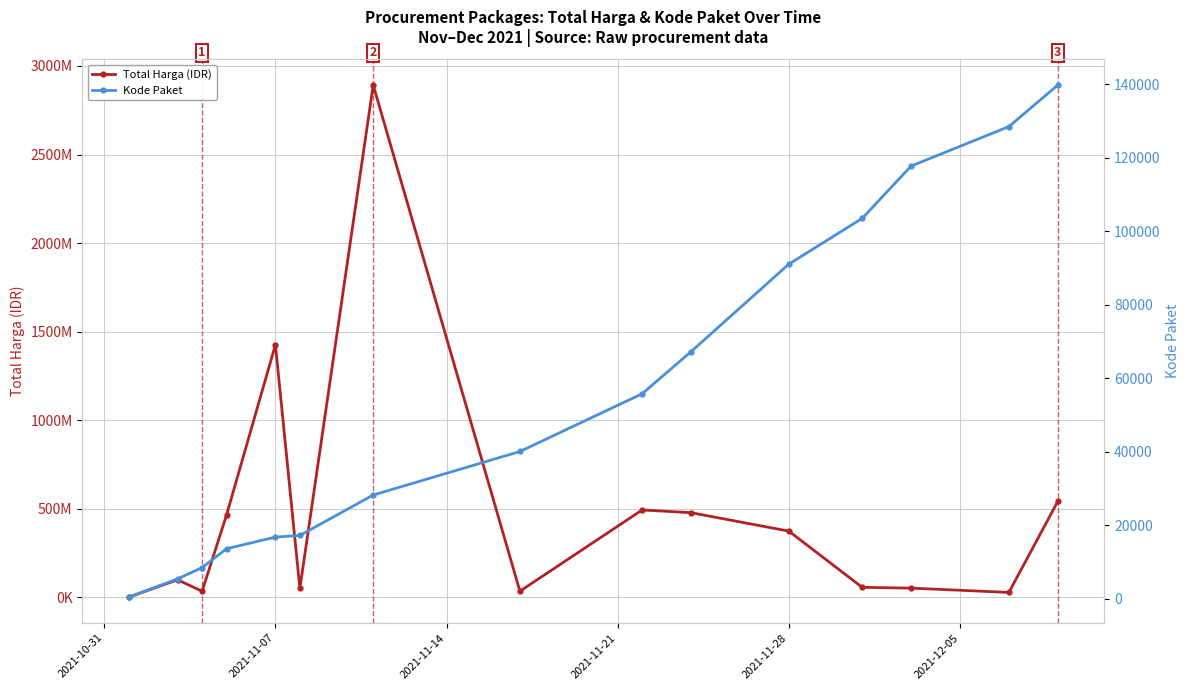

At which label does Kode Paket reach its minimum?

2021-10-31